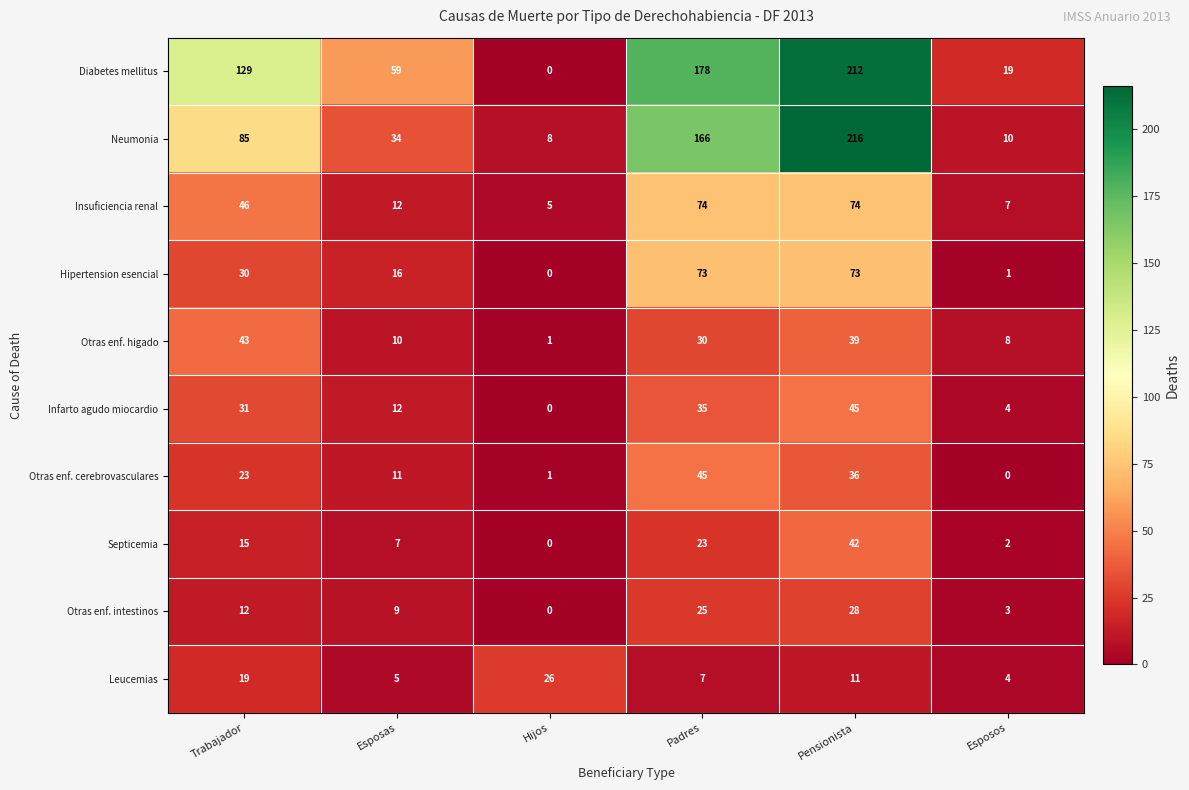

What is the difference between the Hipertension esencial values at Trabajador and Esposos?

29